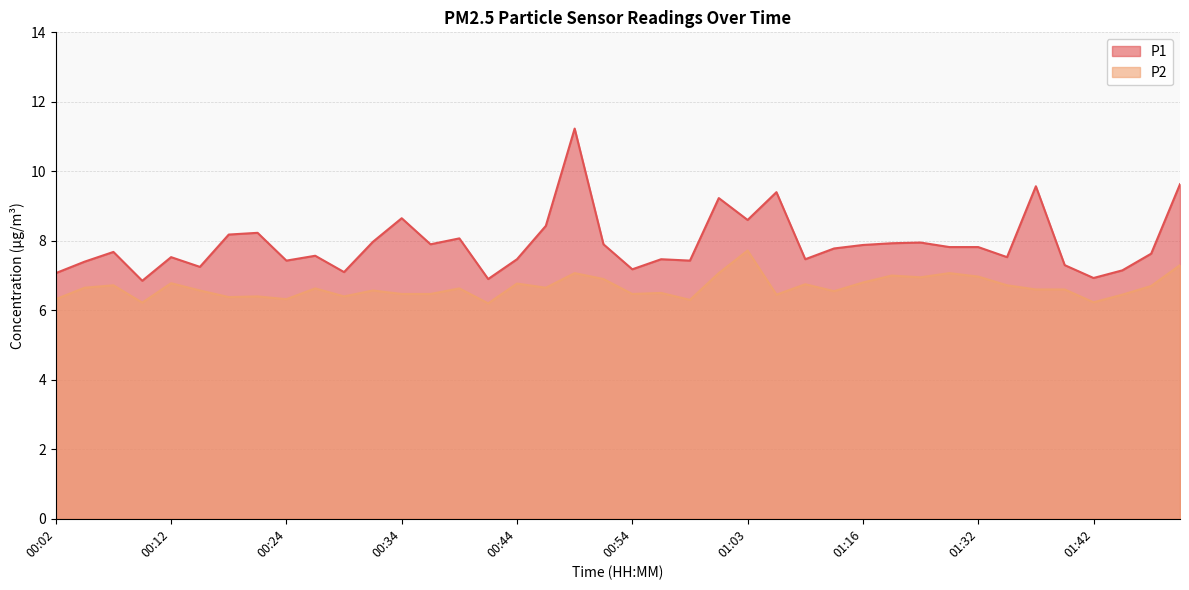

How many interior local valleys does the P2 series have?

12